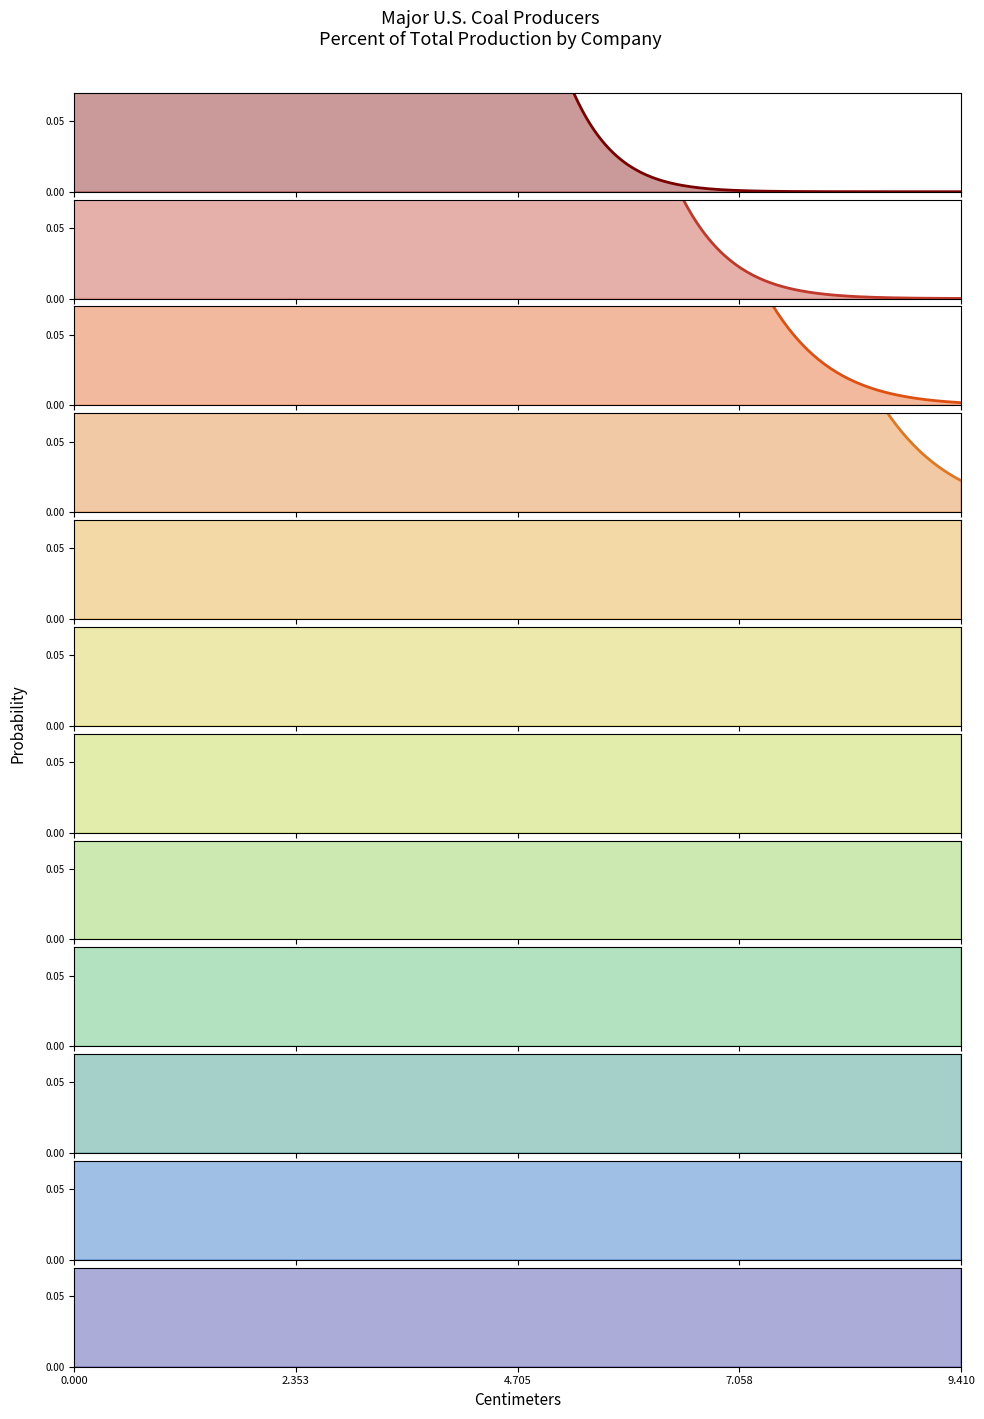

What is the change in value from Cloud Peak Energy to Westmoreland Coal Company?

-4.3